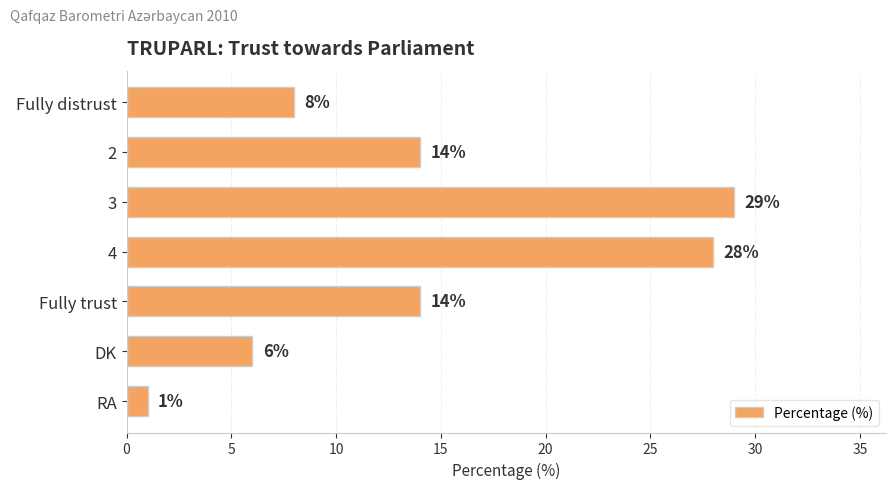

What is the difference between the second highest and second lowest values?

22